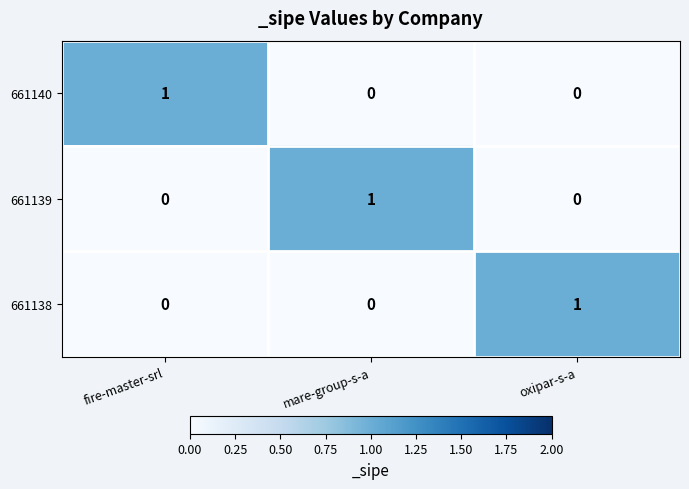

Which category has the highest value in the 661140 series?

fire-master-srl